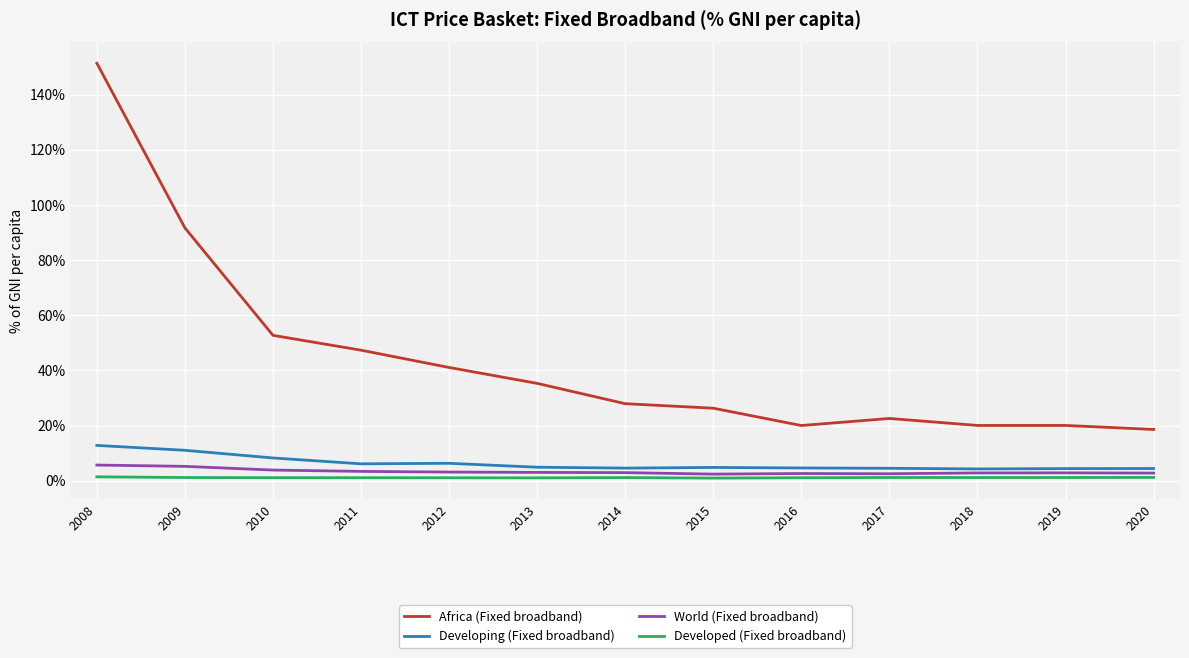

What is the lowest value of the World (Fixed broadband) series?

2.4